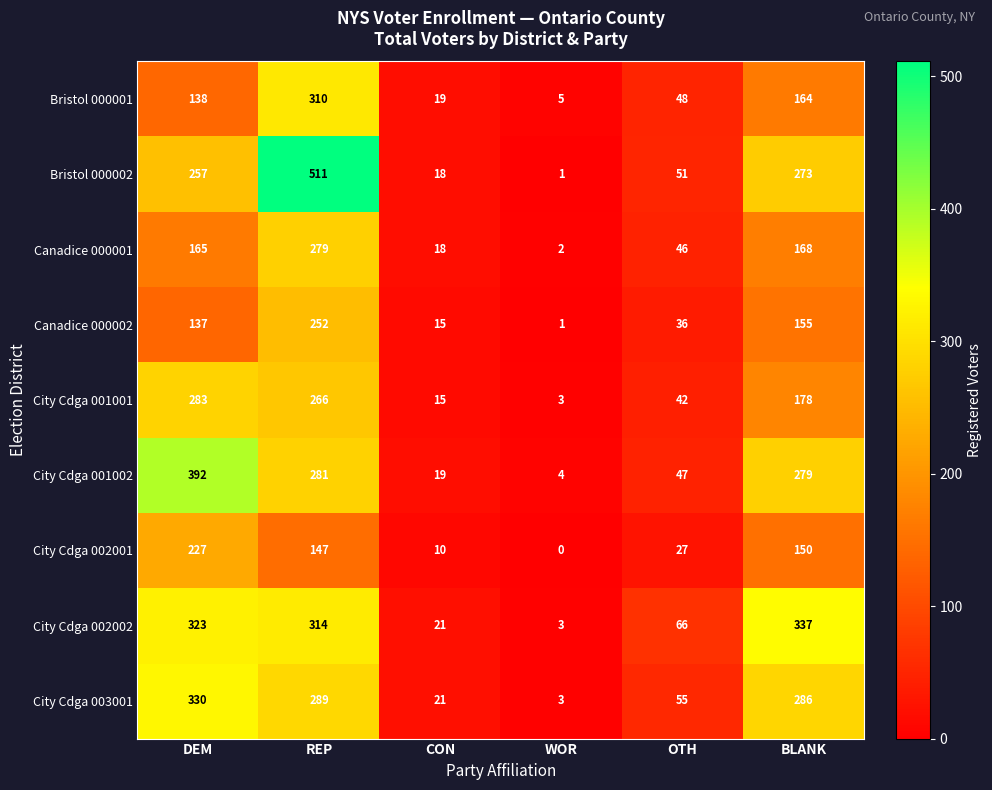

How many values in the City Cdga 001001 series are below 178?

3